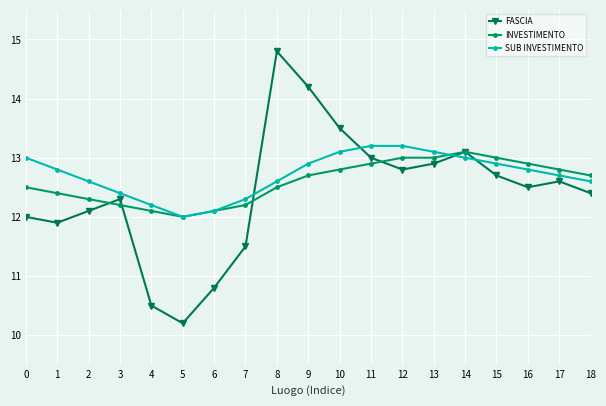

Which series has the widest spread of values?

FASCIA